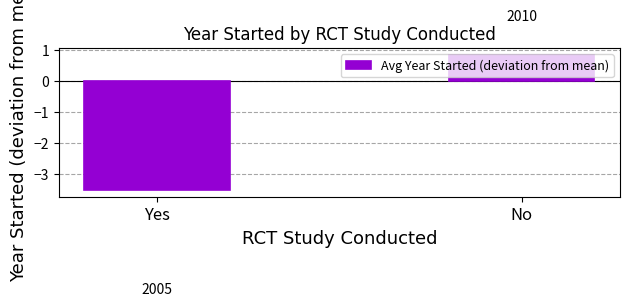

Which label corresponds to the smallest value in the chart?

Yes